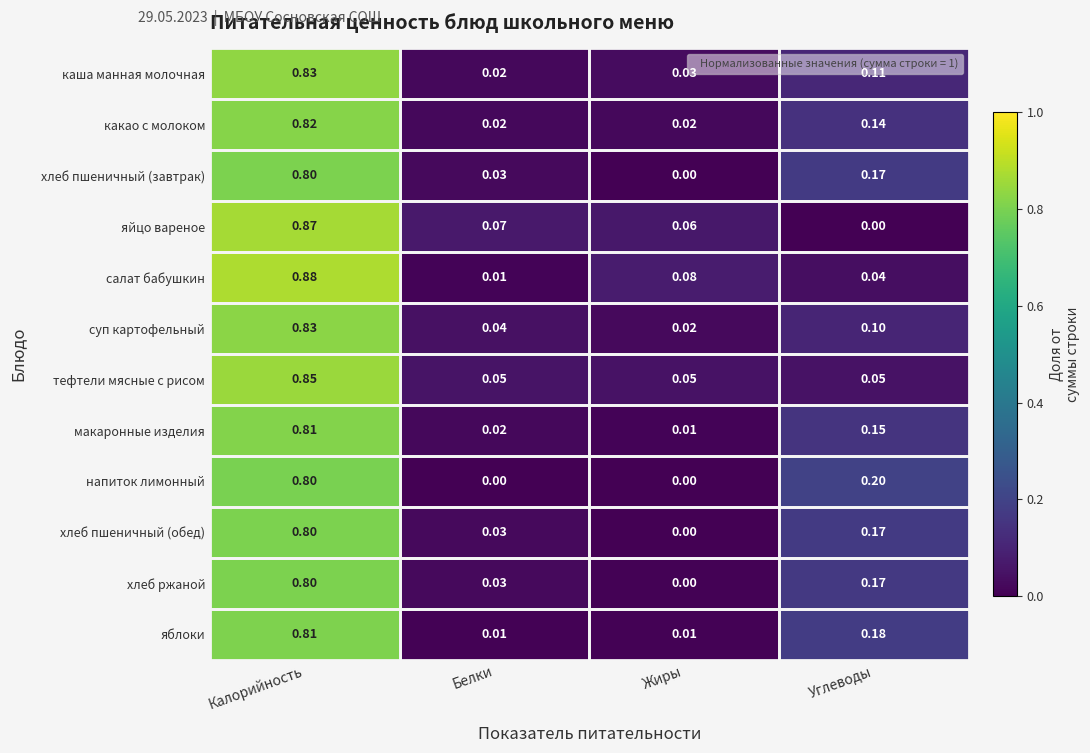

Where is салат бабушкин nearest to the value 0?

Белки